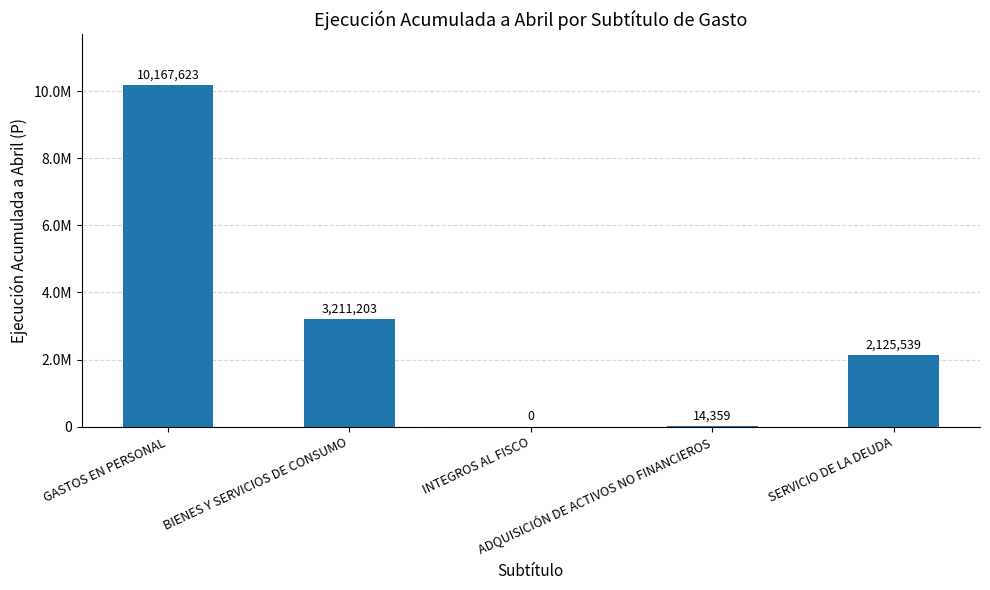

How many values are above zero?

4